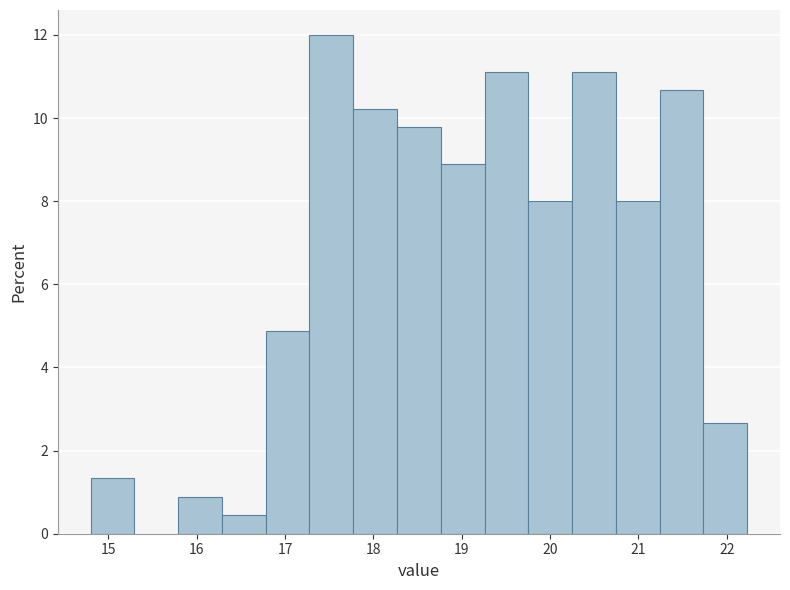

How tall is the bar that spans 18.3 to 18.8 on the x-axis? Neither the bar edges nor the heights are printed on the chart, so give them approximately, as read against the axes.

9.8